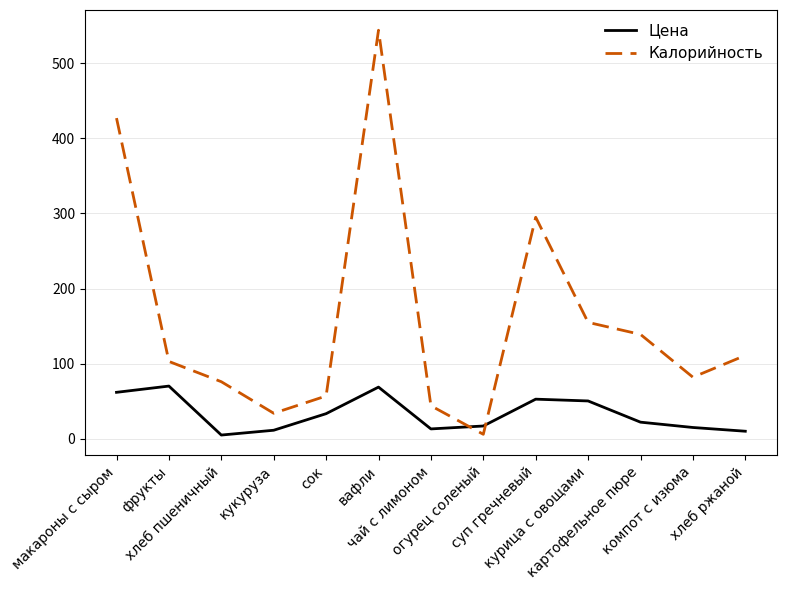

What is the difference between the Цена values at чай с лимоном and сок?

20.3